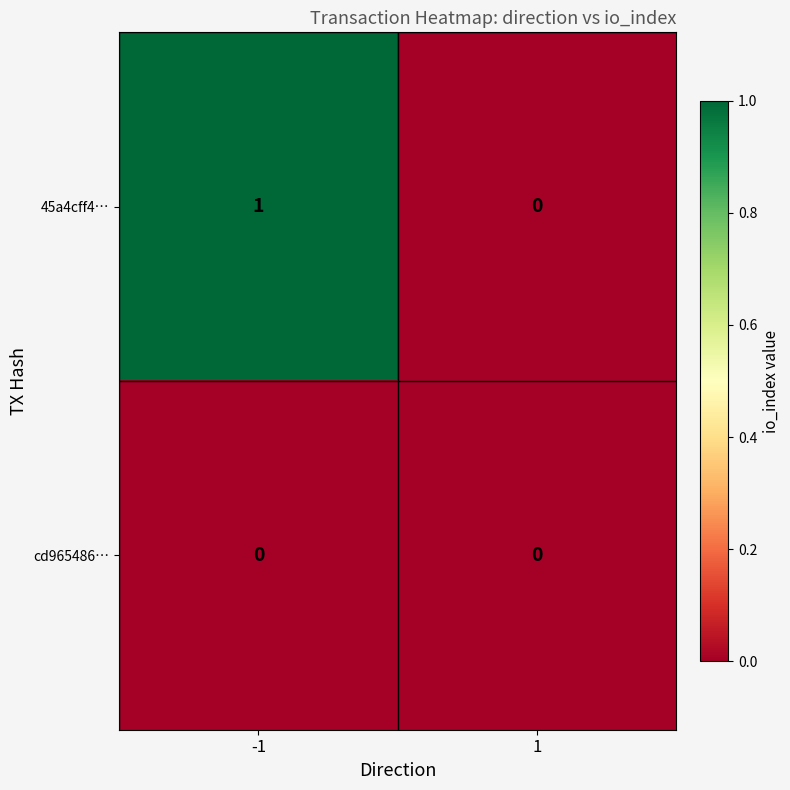

True or false: cd965486… has a value of 0 at 1.

True